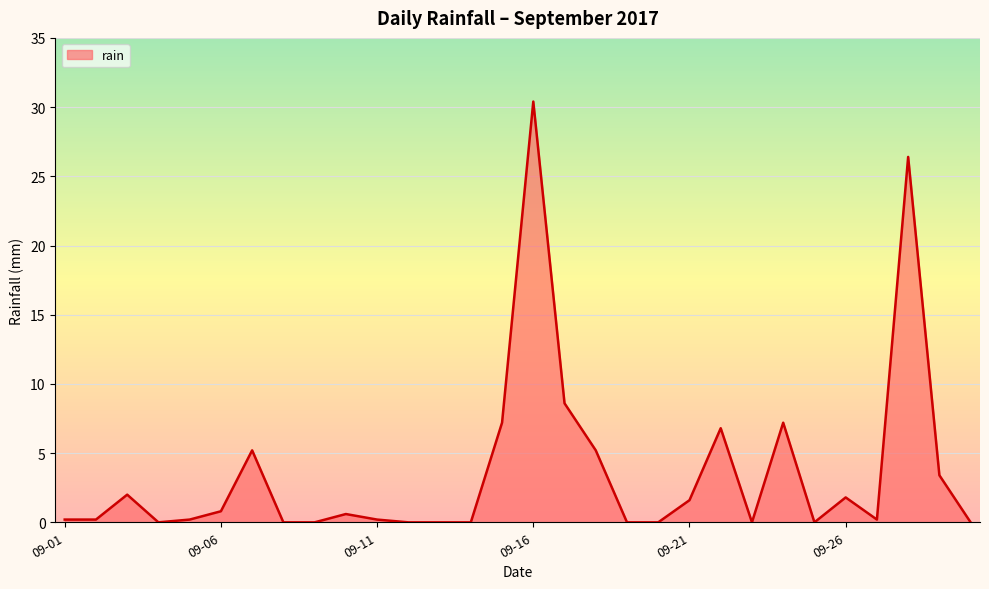

What is the difference between the maximum and minimum values?

30.4